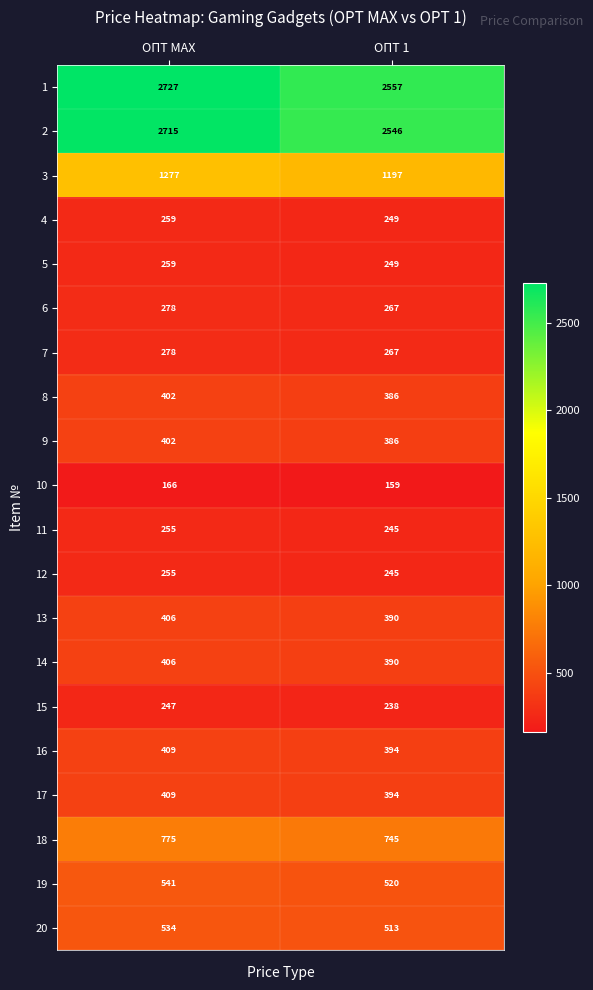

Count the number of data series in this chart.

20